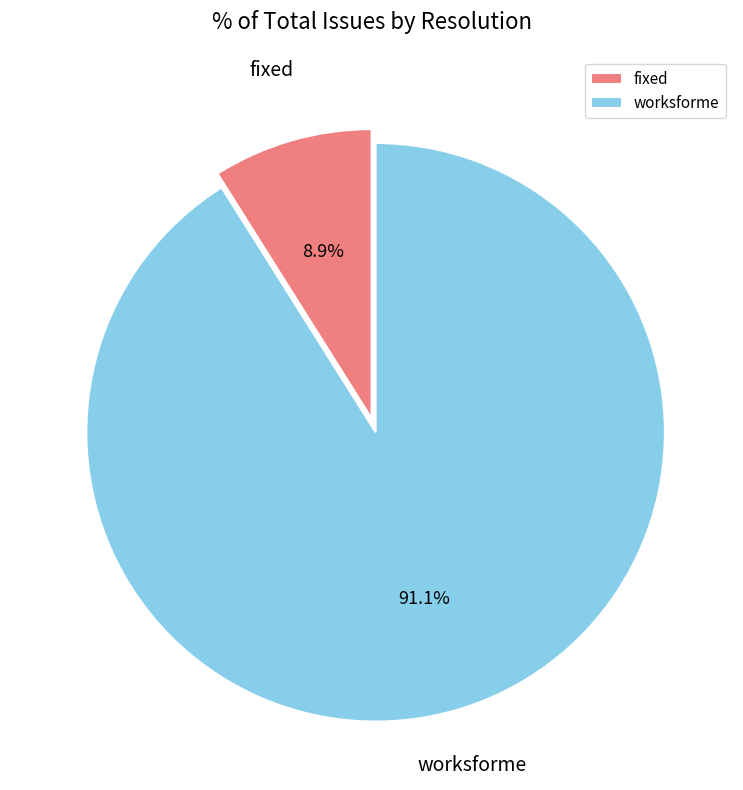

Rank the categories by value from lowest to highest.

fixed, worksforme